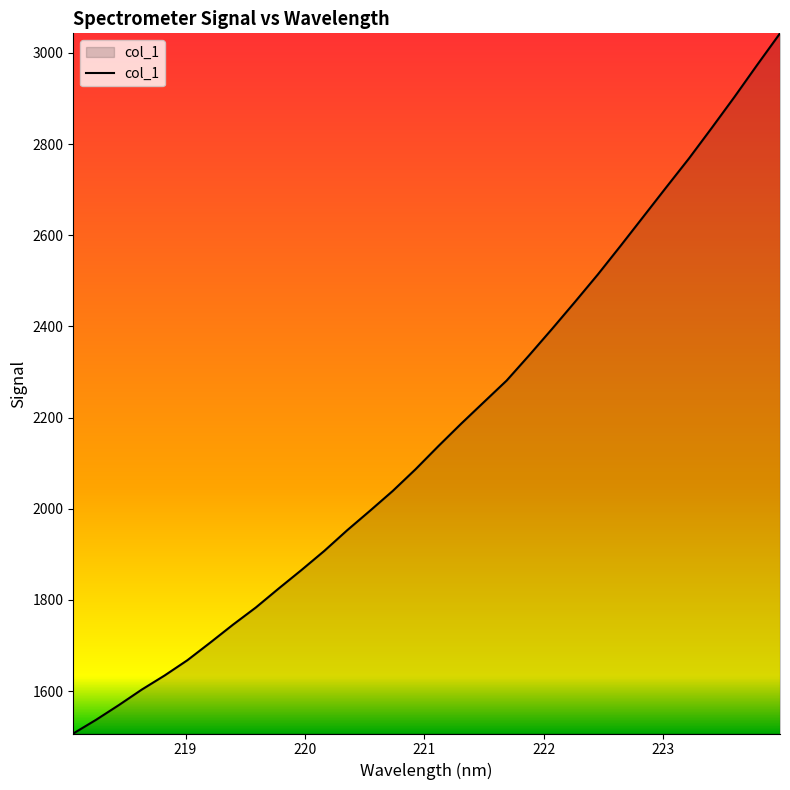

What is the difference between the maximum and minimum values?

1536.1